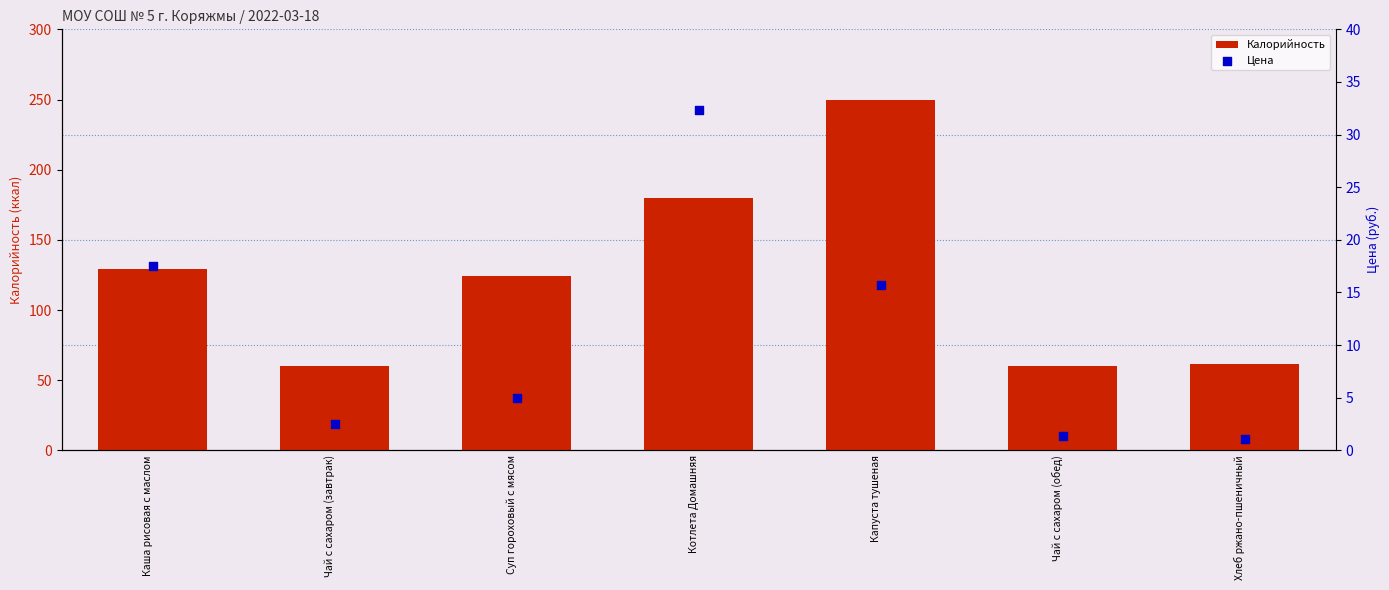

Which series has the largest Y range (max minus min)?

Калорийность